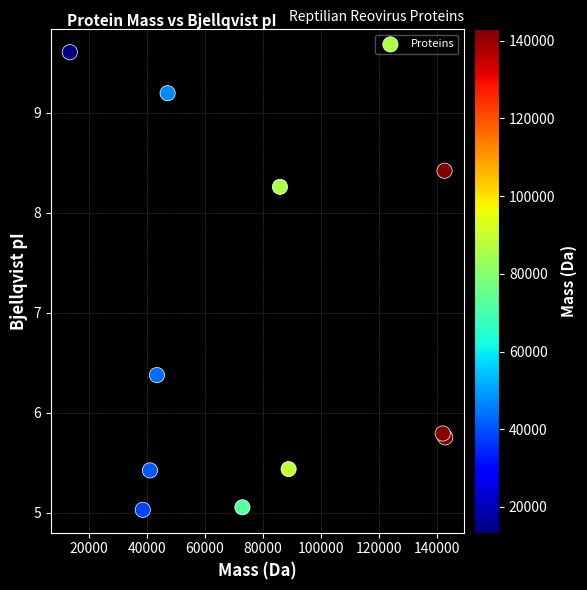

What Y value in the scatter plot is closest to 7?

6.4